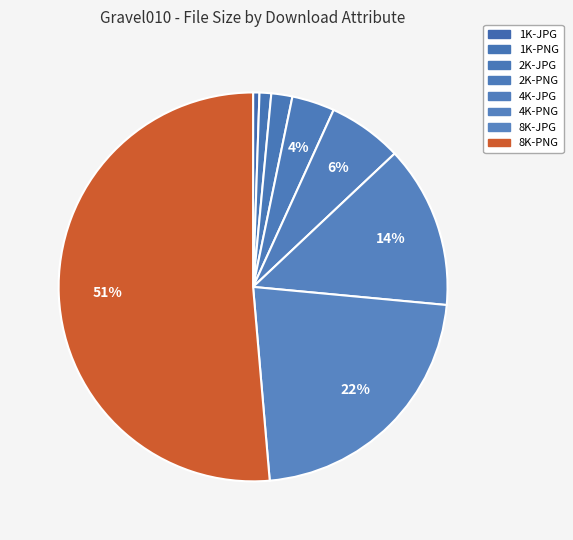

Which has a higher value, 2K-JPG or 4K-PNG?

4K-PNG